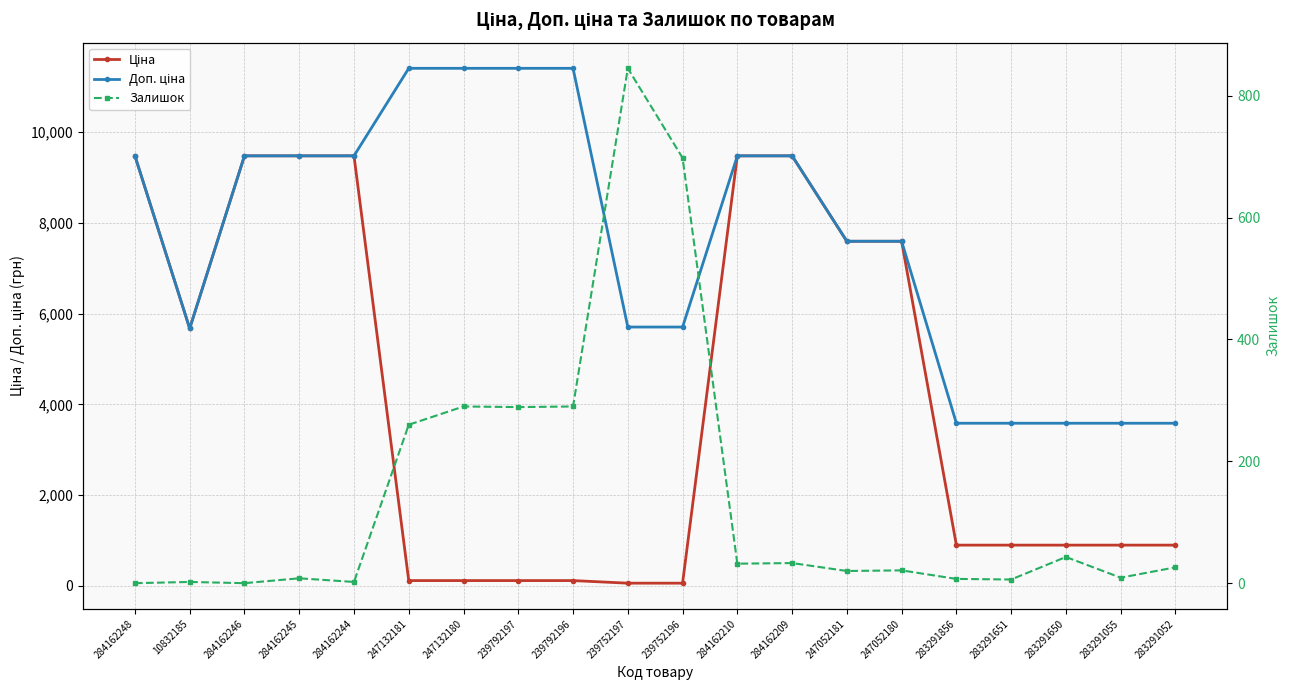

How many times do Ціна and Залишок cross each other?

2